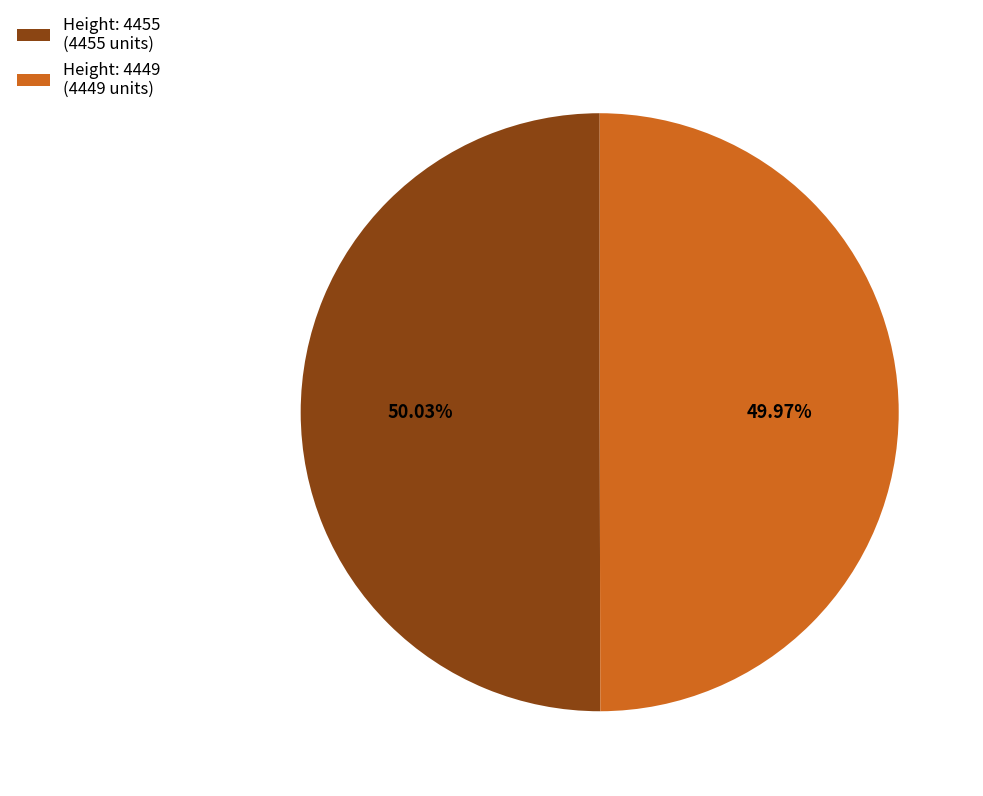

Do Height: 4449 (4449 units) and Height: 4455 (4455 units) together represent more than half of the pie?

Yes